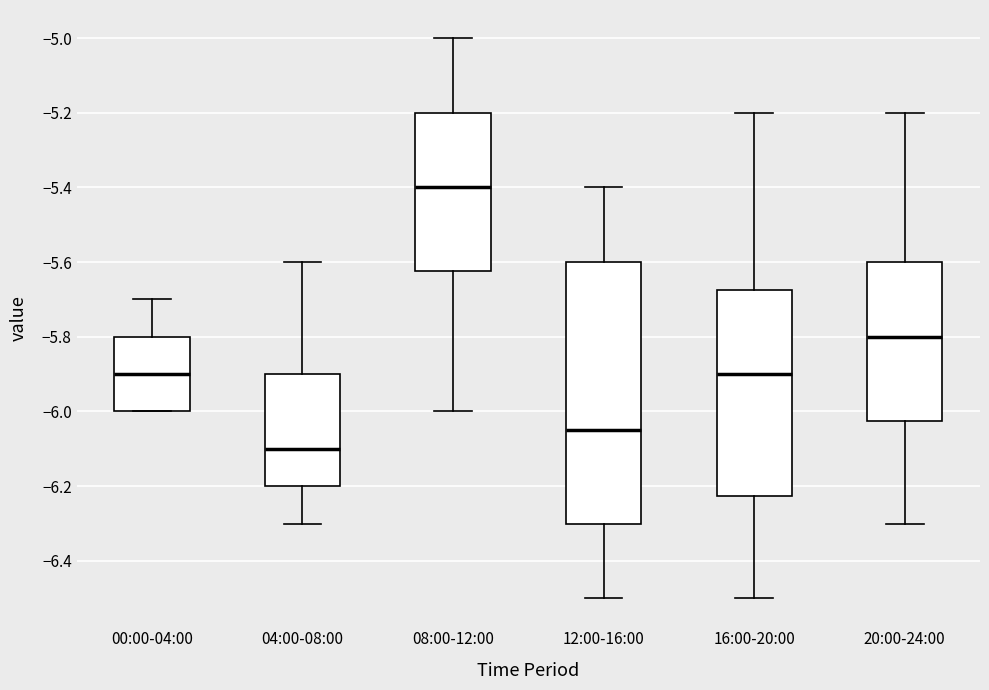

Which box's median line is the lowest?

04:00-08:00